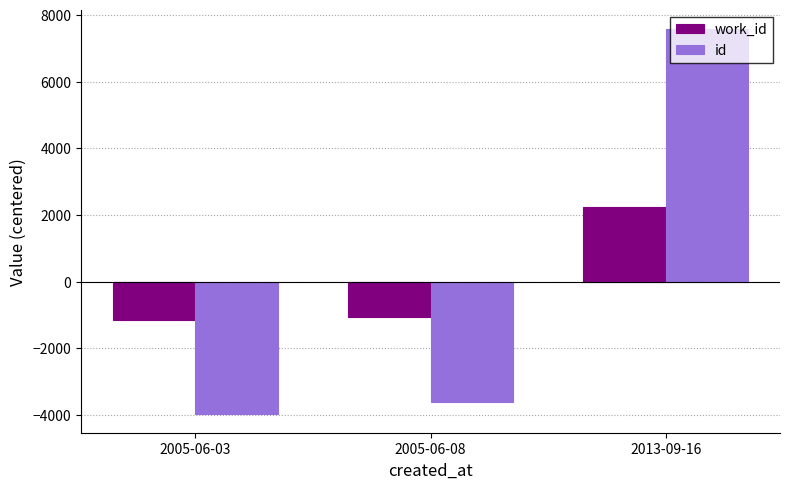

Between 2005-06-03 and 2005-06-08, which series saw the biggest shift?

id